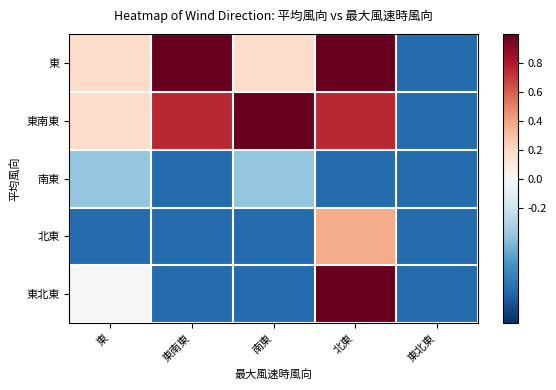

At how many categories does at least one series exceed 0?

4